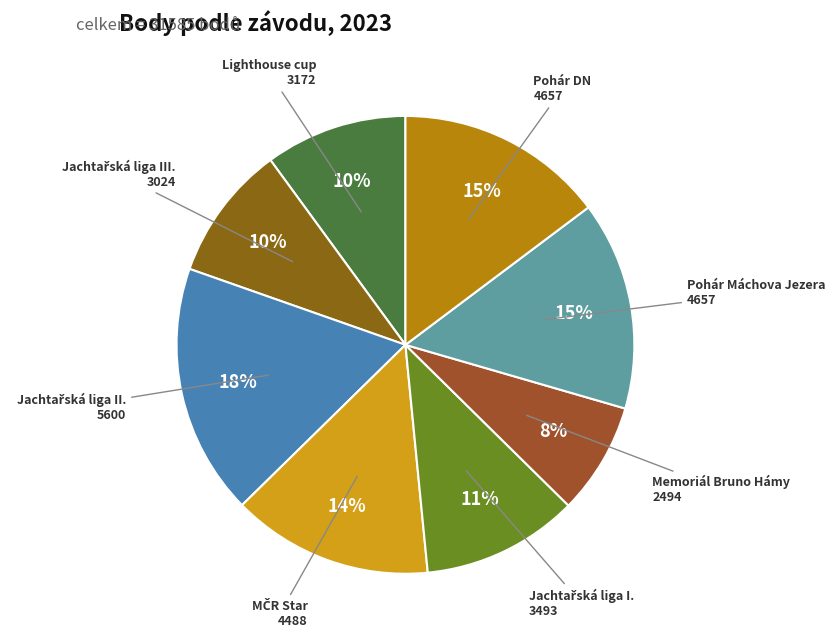

How many segments does this pie chart have?

8